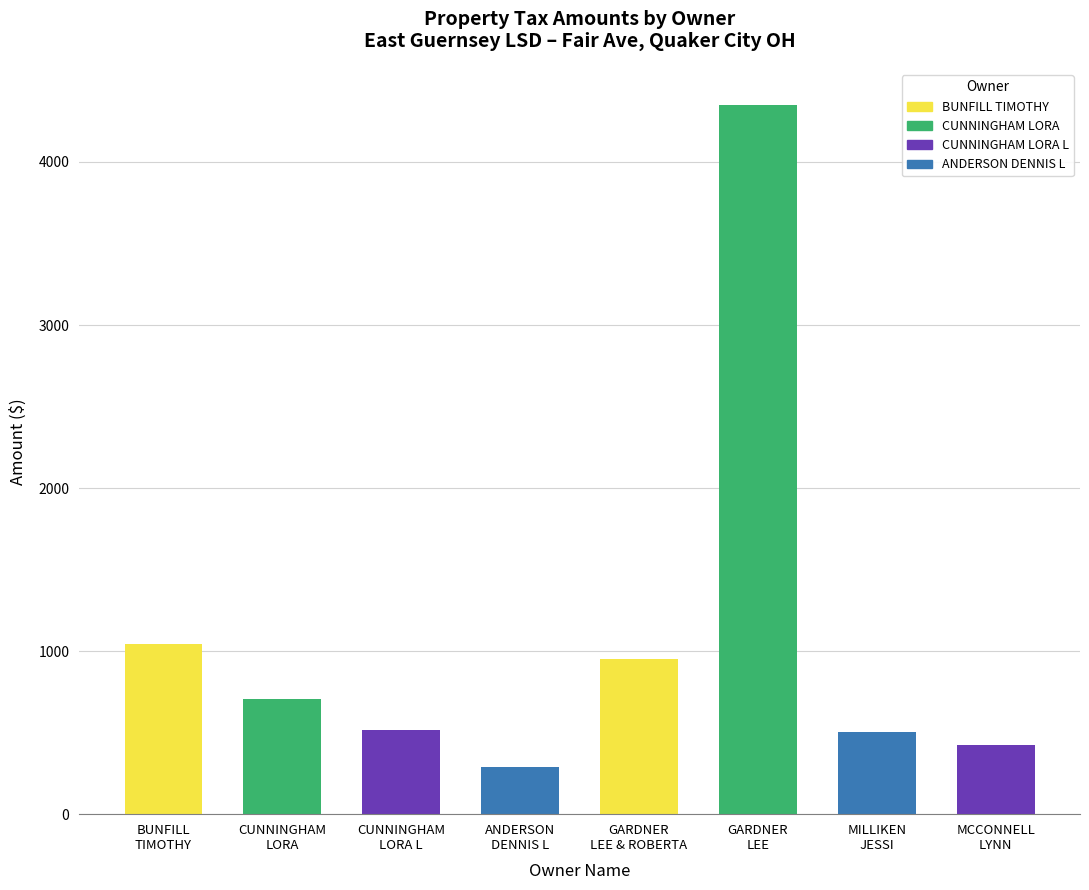

Between GARDNER
LEE & ROBERTA and GARDNER
LEE, which is larger?

GARDNER
LEE